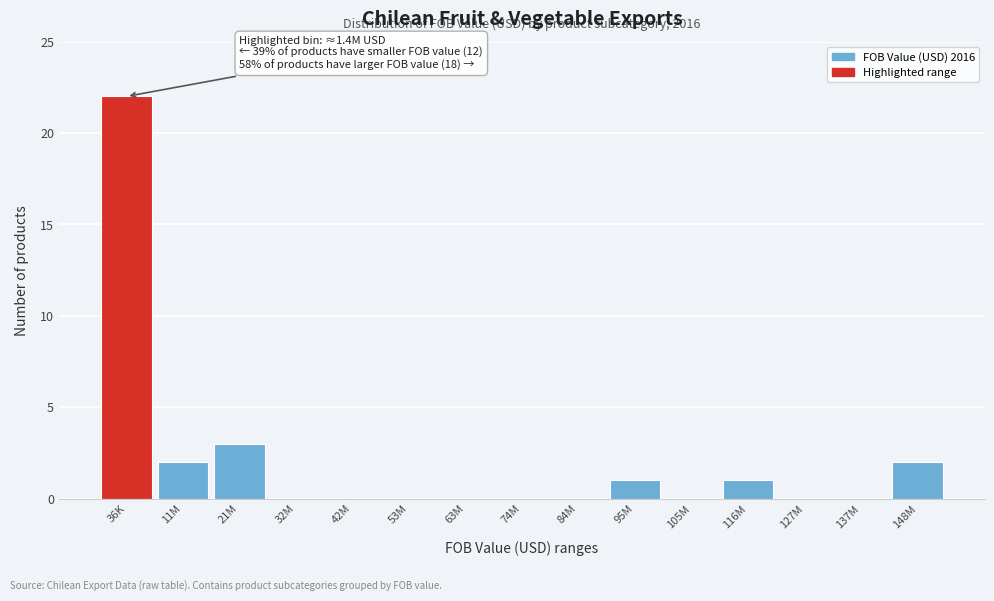

Reading left to right, what are all the values shown in this chart?

36K=22	11M=2	21M=3	32M=0	42M=0	53M=0	63M=0	74M=0	84M=0	95M=1	105M=0	116M=1	127M=0	137M=0	148M=2